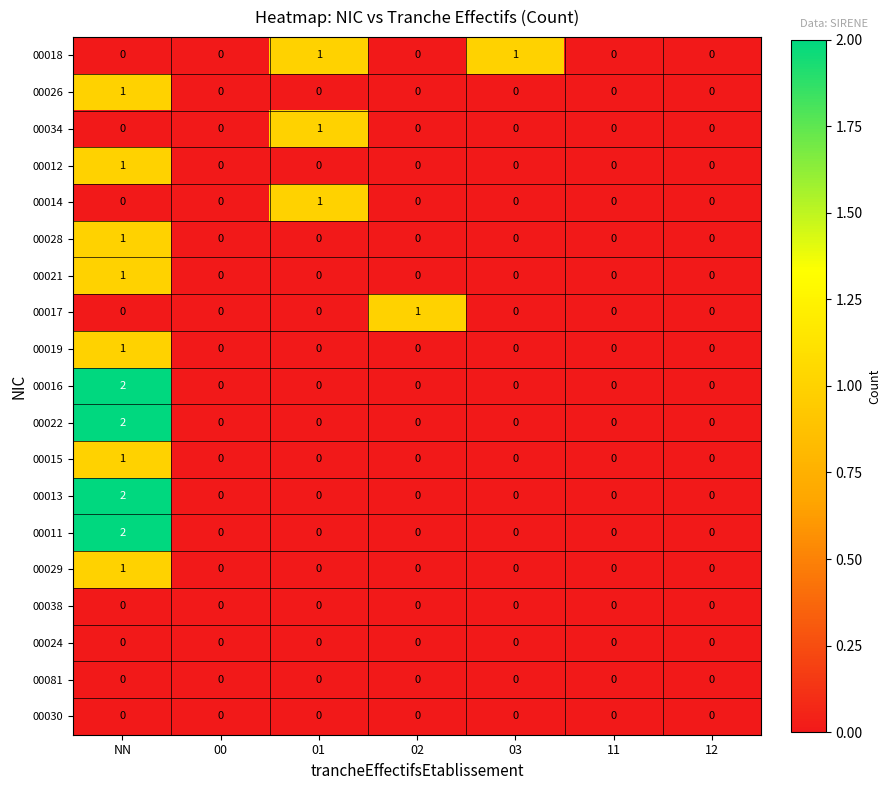

How many 00034 values are between 0 and 1?

7